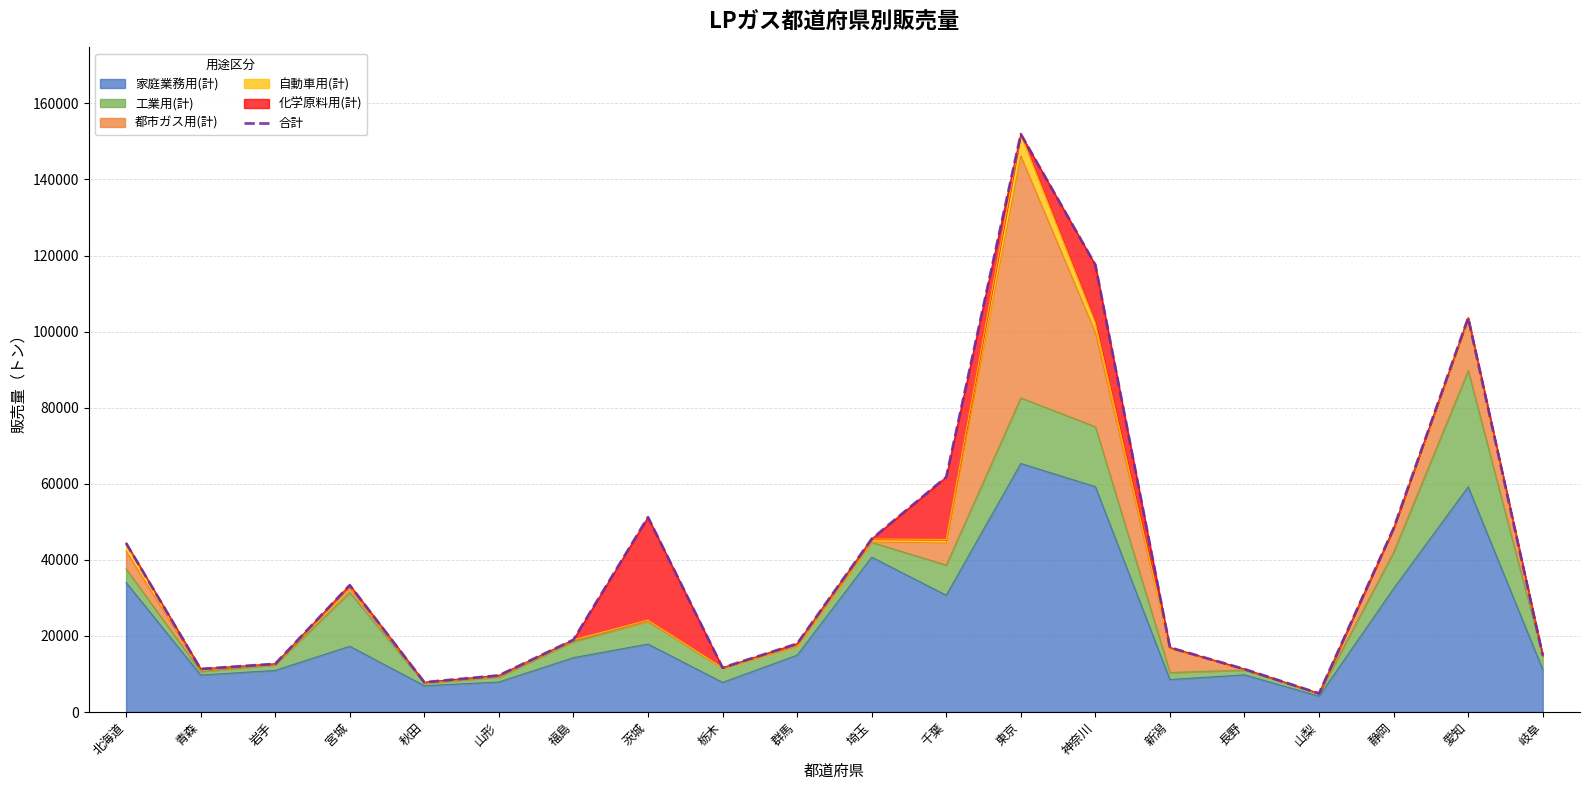

What is the sum of all values?

795611